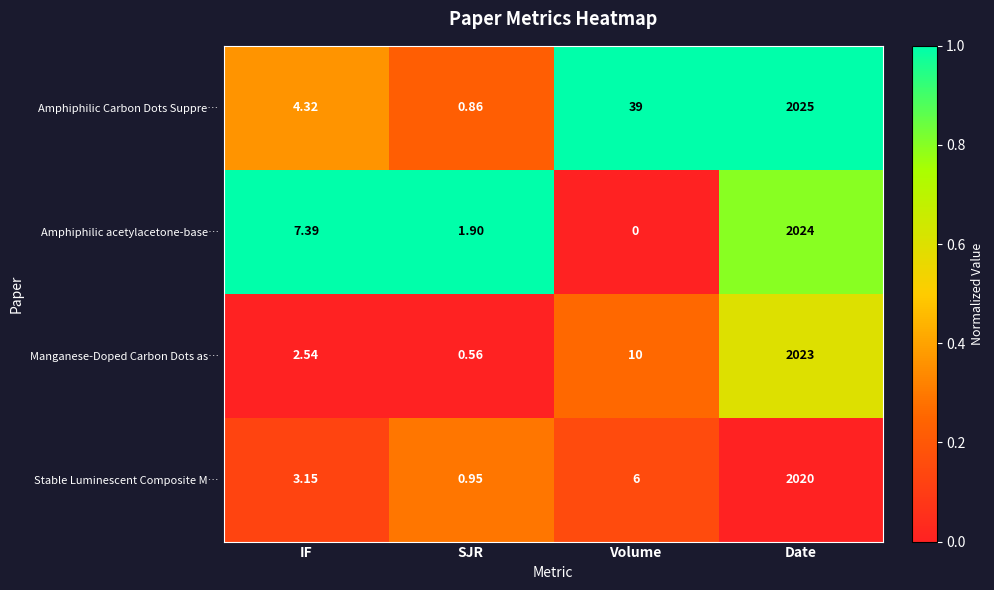

Which series has the largest total across all categories?

Amphiphilic Carbon Dots Suppre…